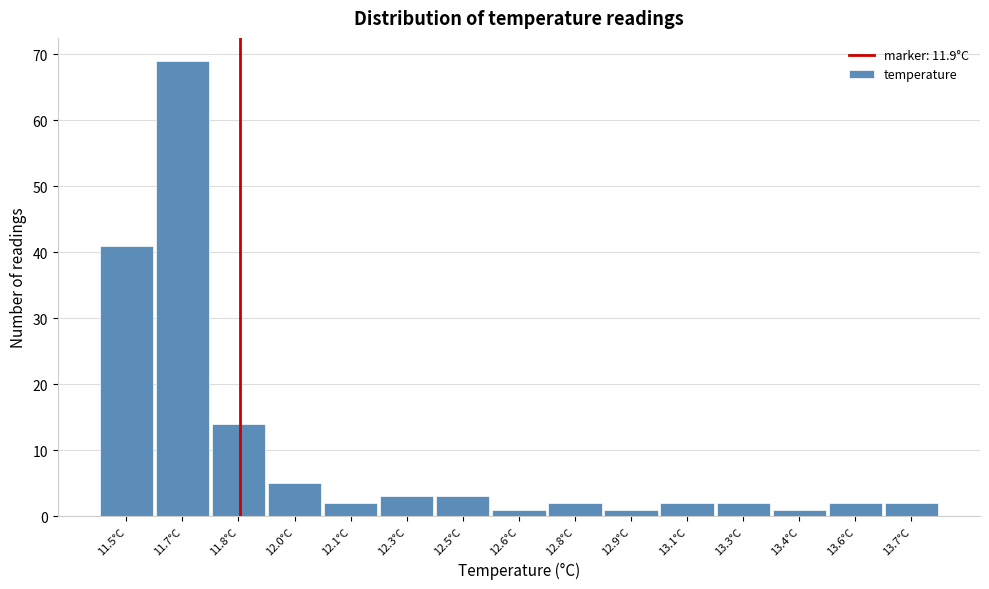

Reading left to right, list all the values displayed in this chart.

11.5°C=41	11.7°C=69	11.8°C=14	12.0°C=5	12.1°C=2	12.3°C=3	12.5°C=3	12.6°C=1	12.8°C=2	12.9°C=1	13.1°C=2	13.3°C=2	13.4°C=1	13.6°C=2	13.7°C=2